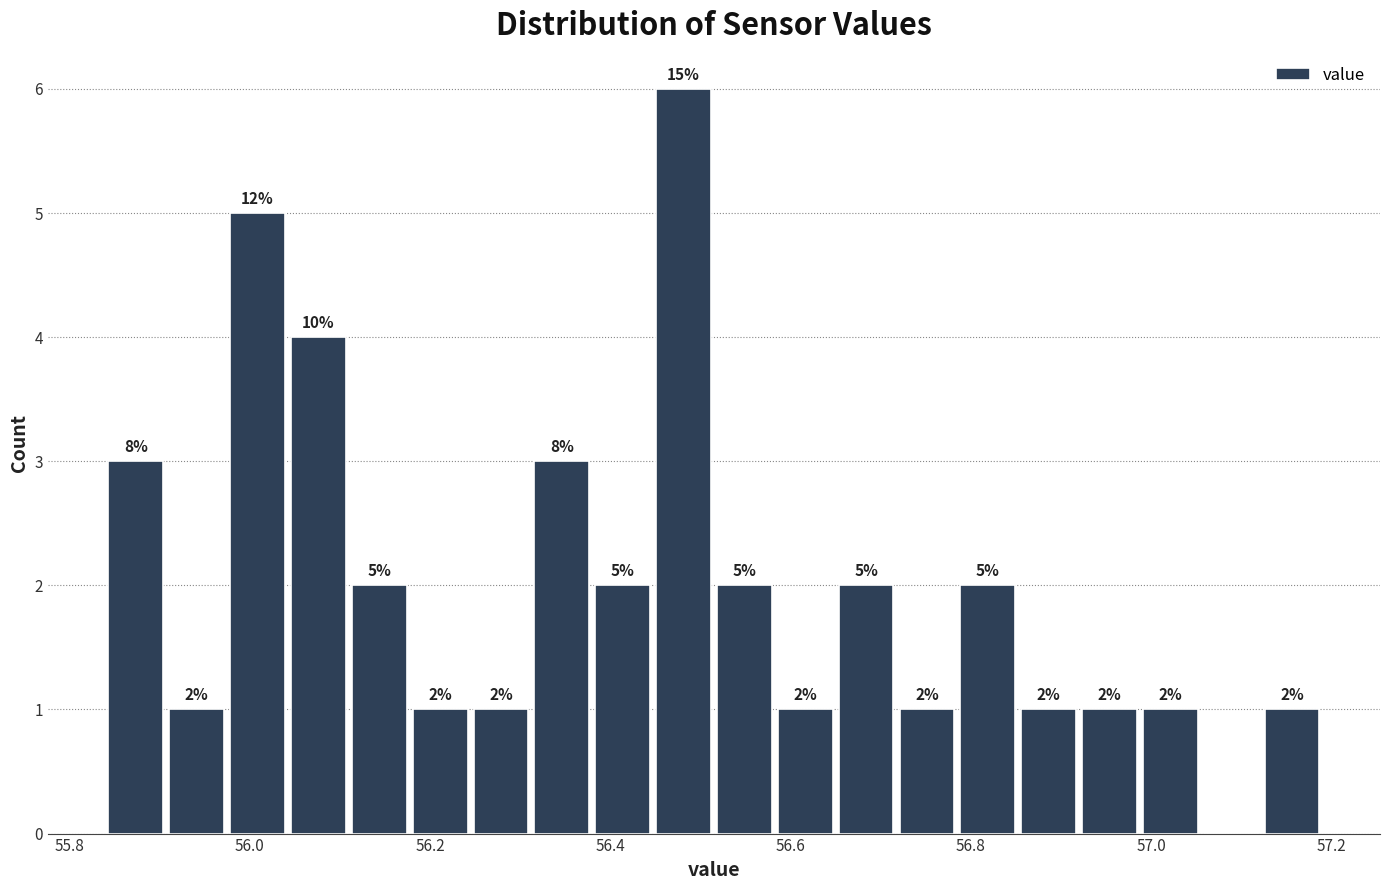

Around what value on the x-axis is the tallest bar? Give the approximate position of its centre, as read against the axis.

56.48